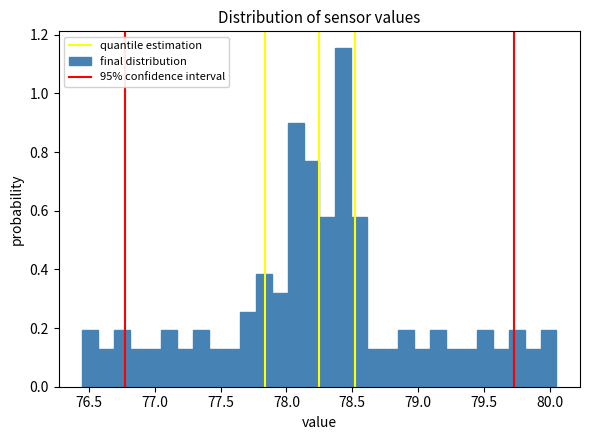

Around what value on the x-axis is the tallest bar? Give the approximate position of its centre, as read against the axis.

78.45